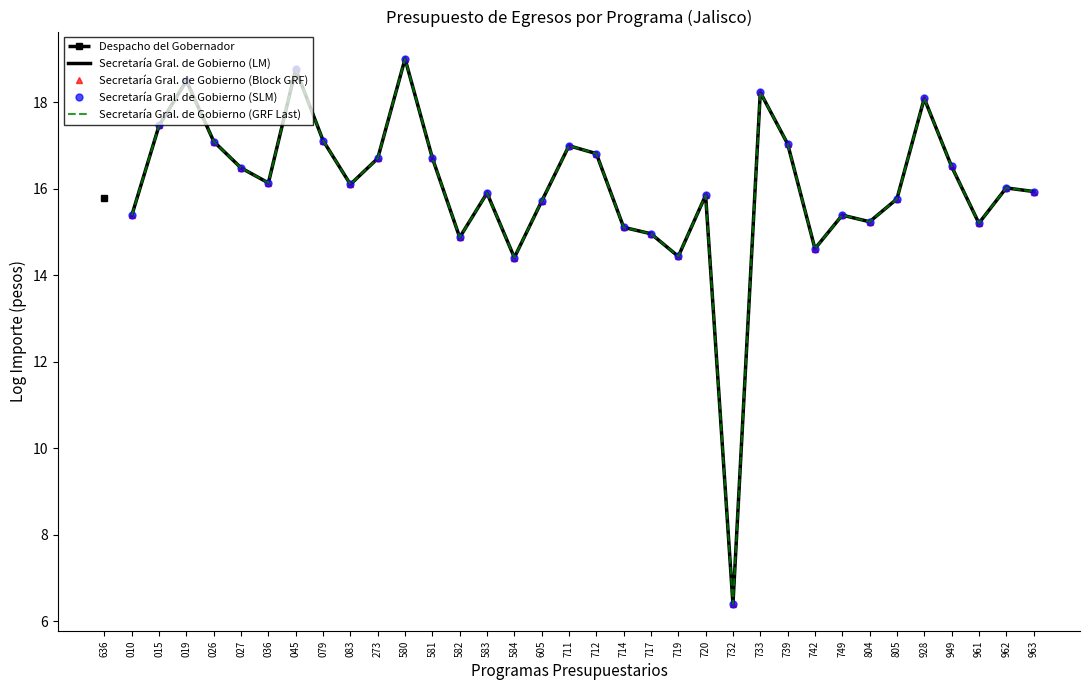

What is the greatest value displayed?

19.0